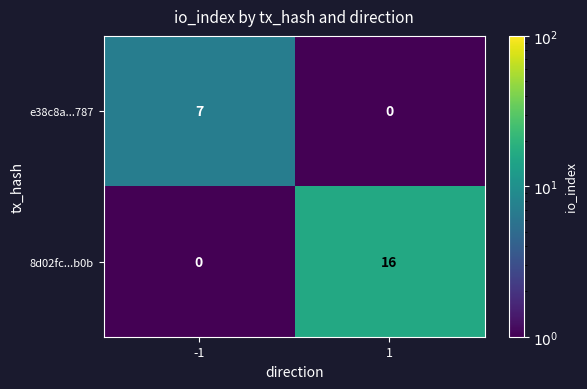

True or false: 8d02fc...b0b has a value of 0 at -1.

True